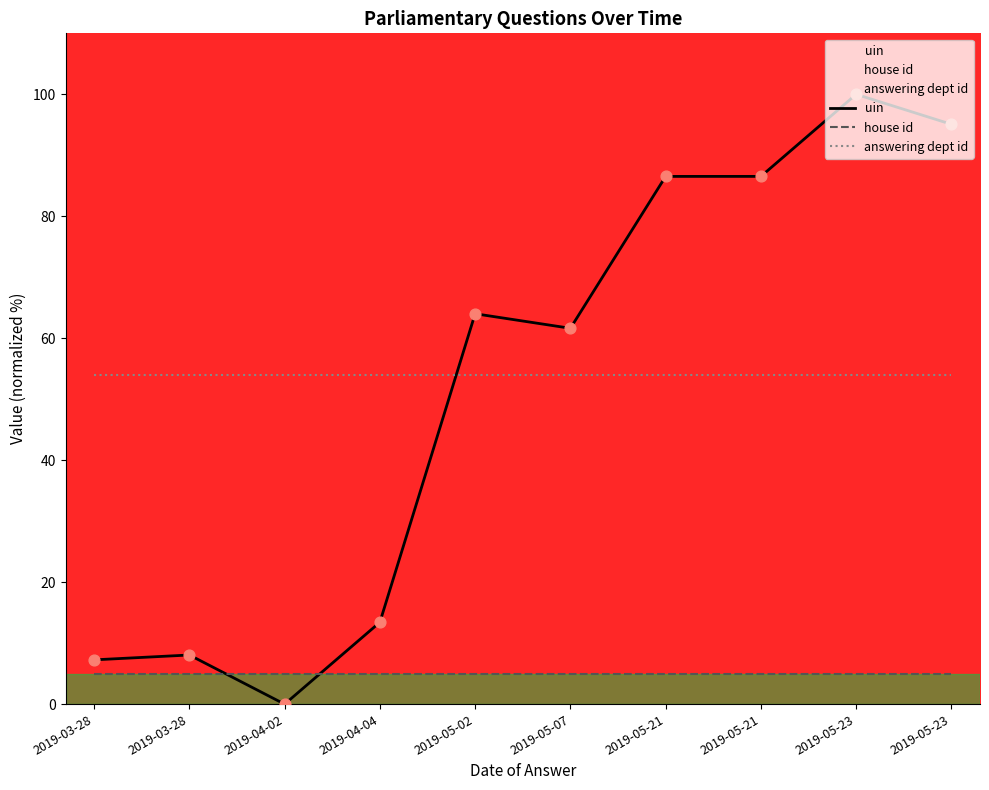

Which series has the largest total across all categories?

answering dept id